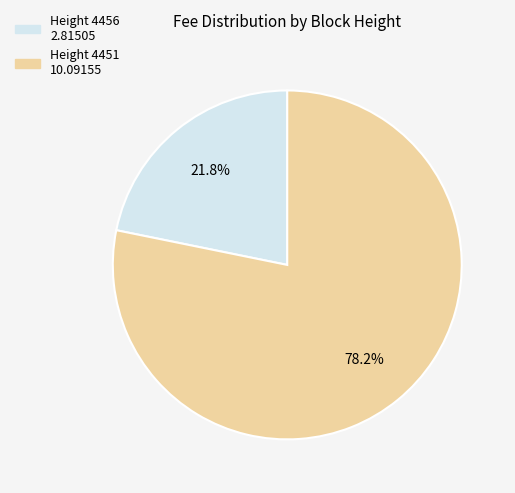

How many slices are in this pie chart?

2